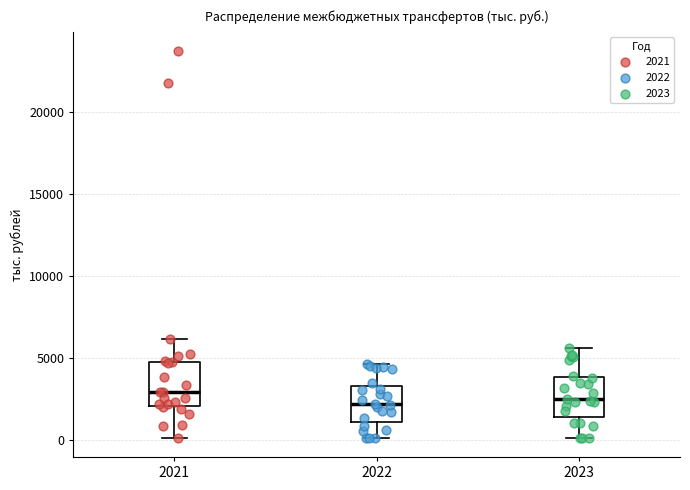

Reading left to right, transcribe this box plot: for each box, give where its median line is, the range the box spans, and where its two whiskers end, as read against the y-axis. The values are not printed on the chart, so give them approximately, as read against the axis.

2021: median 3000, box 2000 to 5000, whiskers 0 to 6000
2022: median 2000, box 1000 to 3500, whiskers 0 to 4500
2023: median 2500, box 1500 to 4000, whiskers 0 to 5500